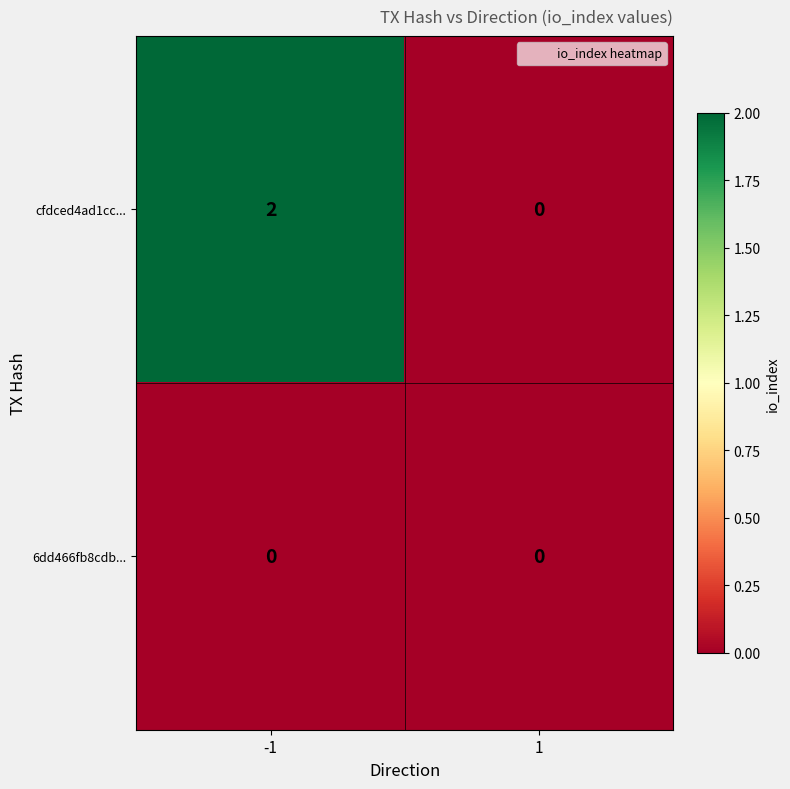

Which series changed the most between -1 and 1?

cfdced4ad1cc...